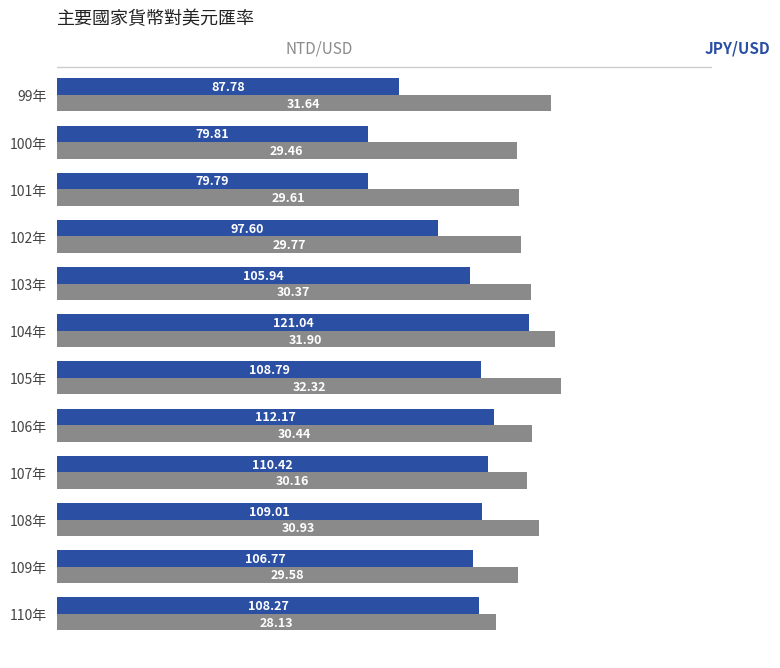

At which category is the sum across all series the highest?

104年